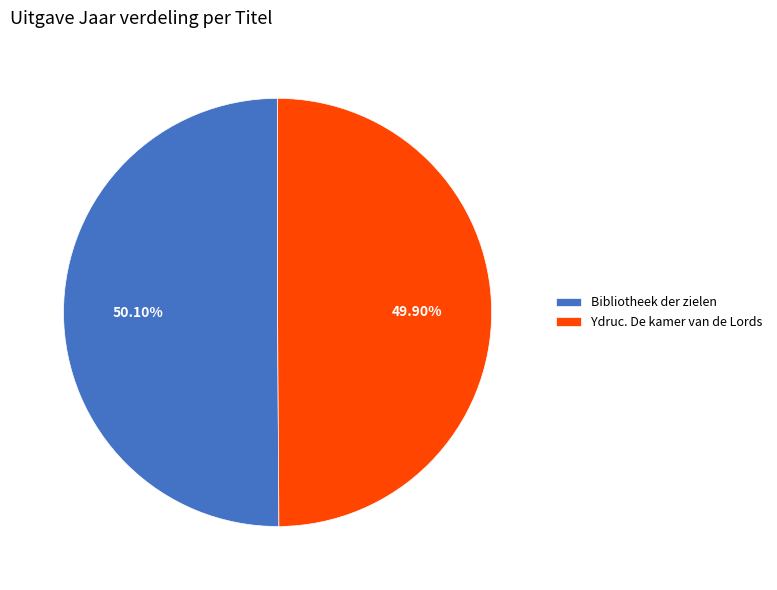

To the nearest percent, what portion does Bibliotheek der zielen represent?

50%